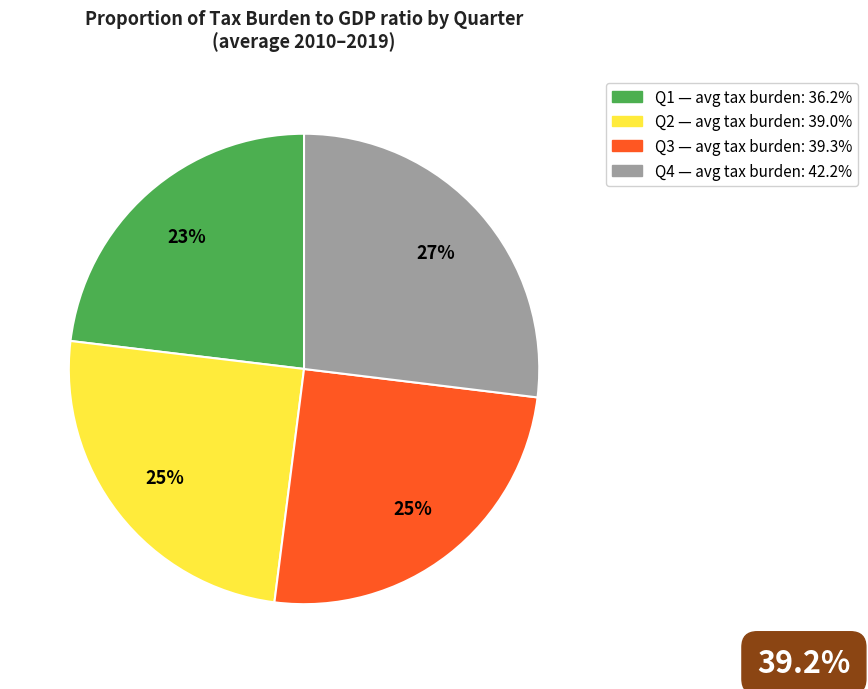

How many slices are in this pie chart?

4